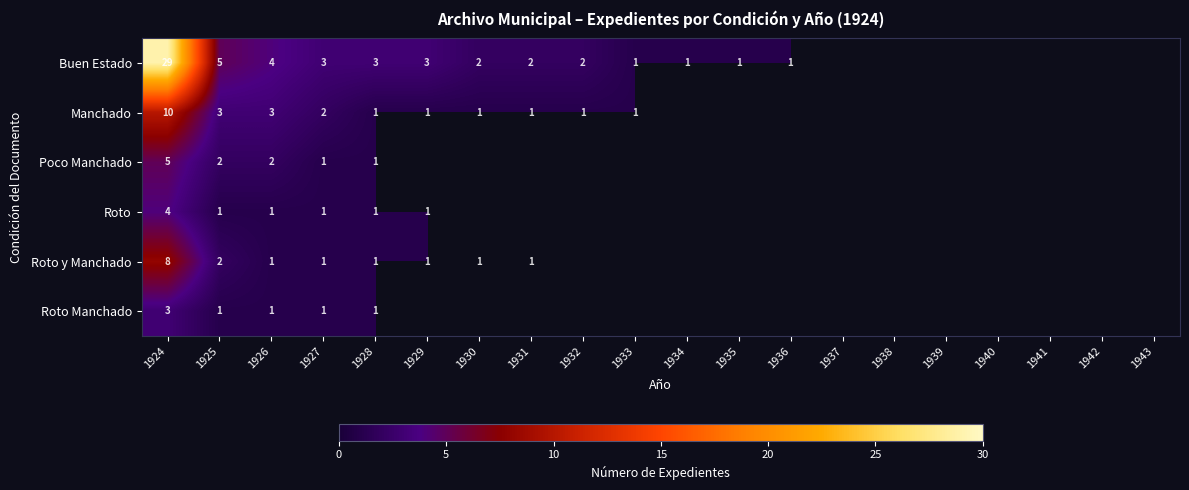

Is it true that Buen Estado equals 1 at 1934?

True